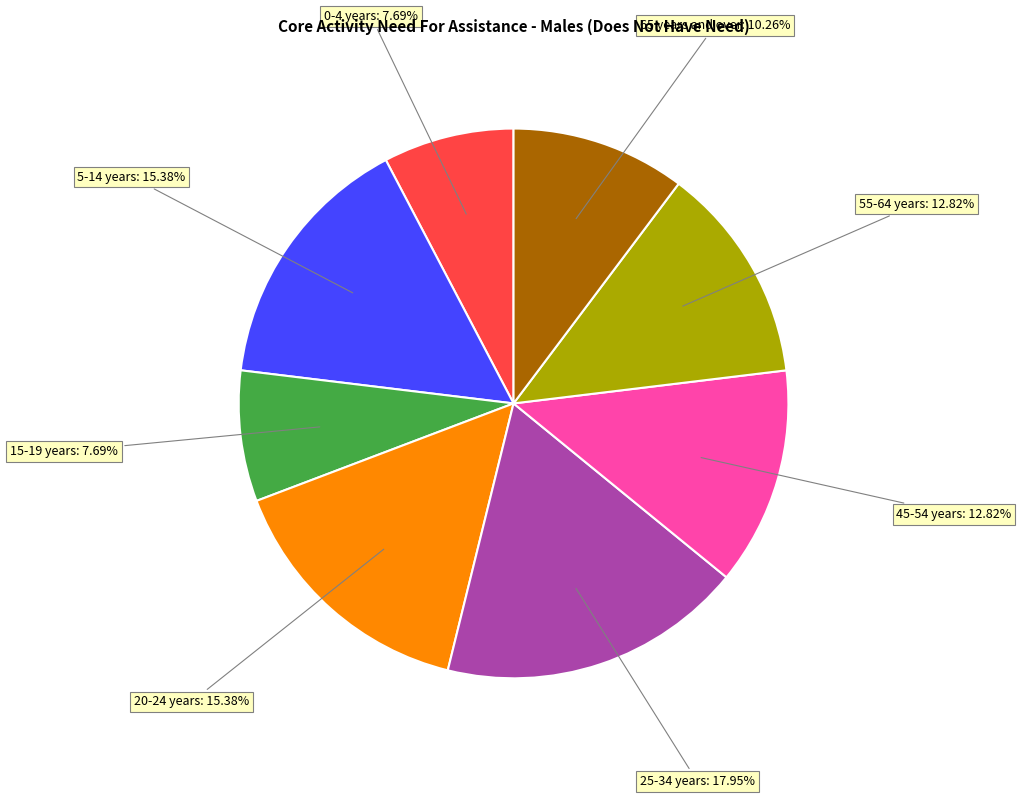

Does any single category account for the majority?

No